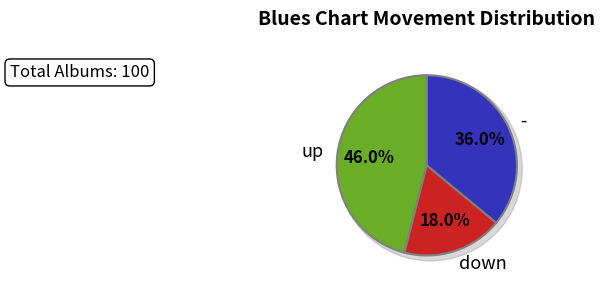

To the nearest percent, what is the difference between the up and - slice percentages?

10%